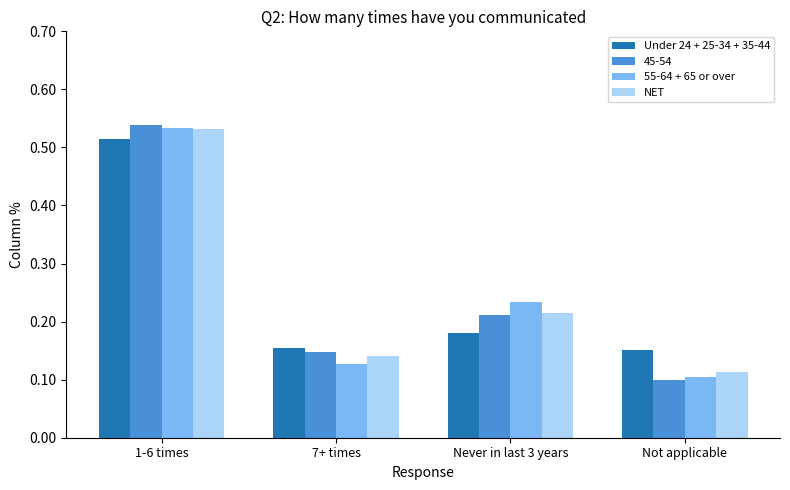

The 45-54 series shows 0.0 at Not applicable. True or false?

False